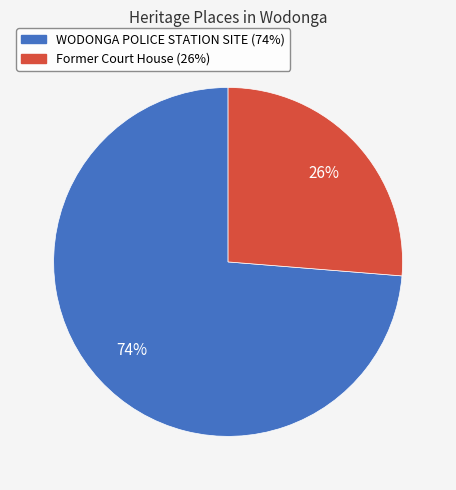

The Former Court House slice represents 26% of the pie. True or false?

True